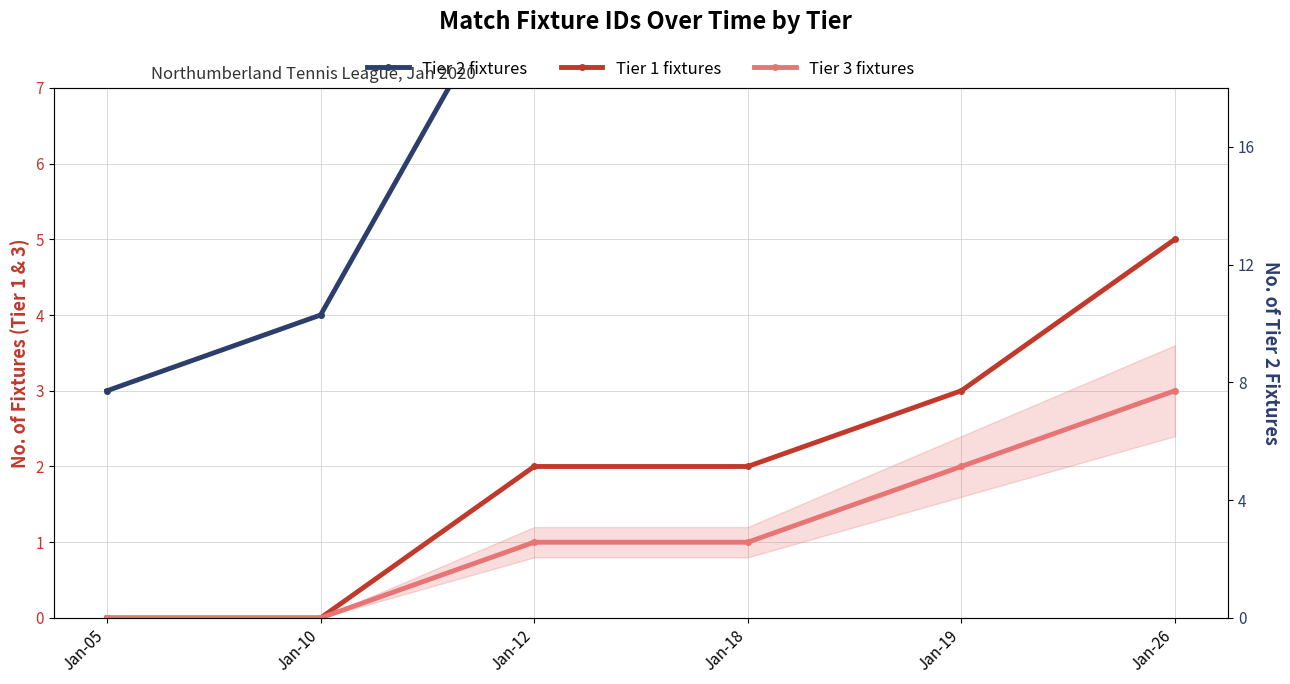

At how many categories does at least one series exceed 3?

5